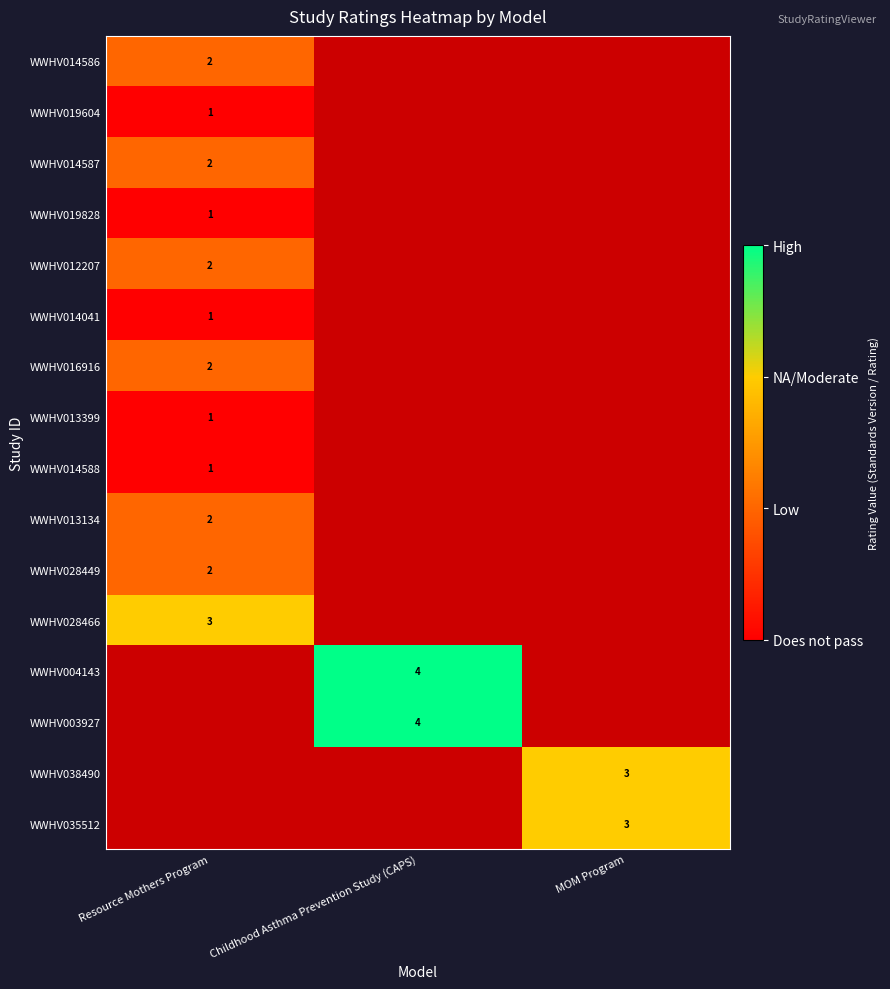

The value of WWHV013134 at Resource Mothers Program is 2. True or false?

True